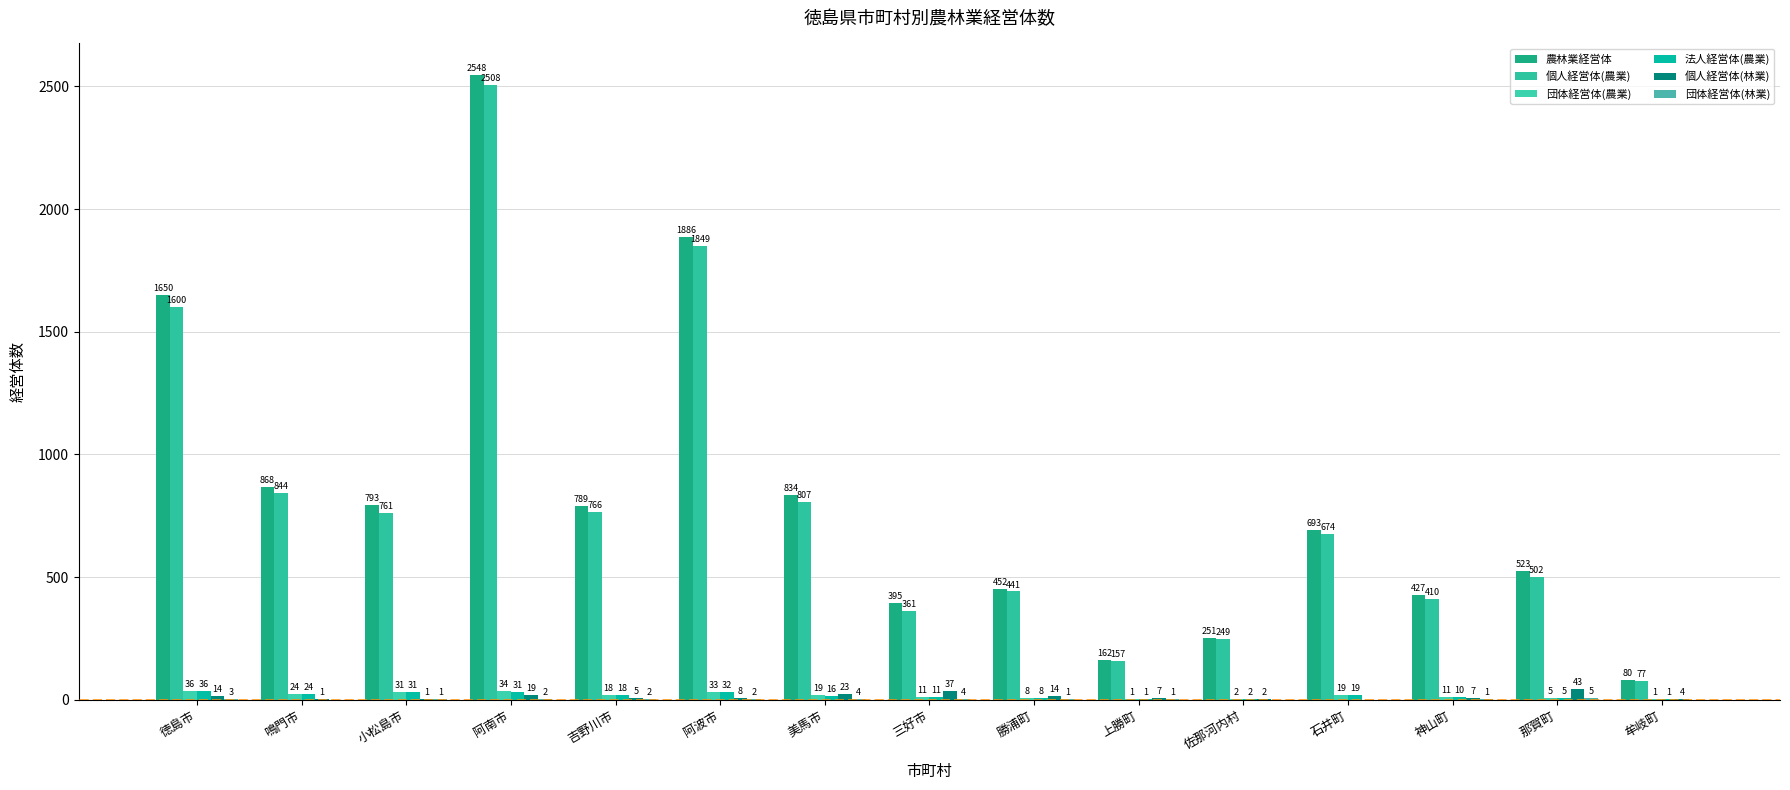

Are the bars grouped side by side (vs. stacked)?

Yes